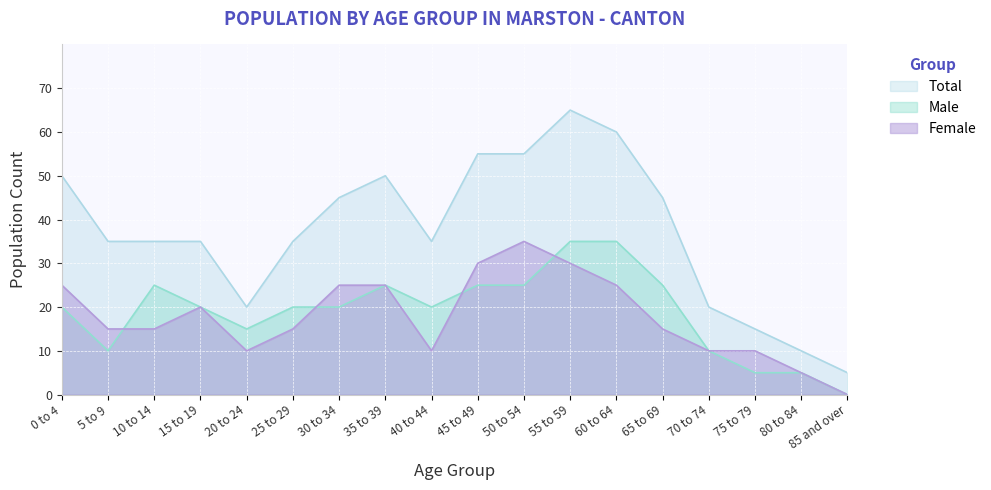

What is the value of the Female point at the 6th from the left?

15